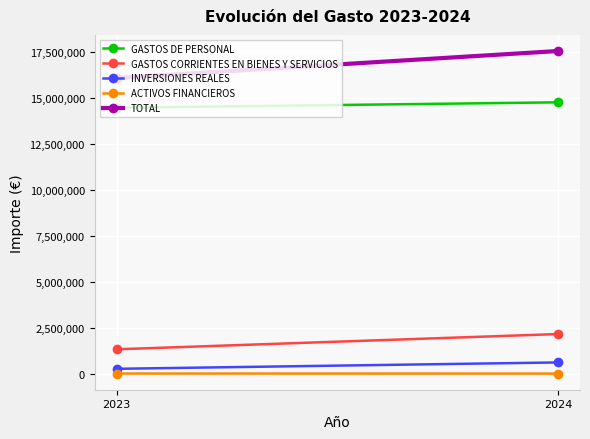

Reading right to left, what are all the values shown in this chart?

GASTOS DE PERSONAL: 2024=14757042	2023=14464452
GASTOS CORRIENTES EN BIENES Y SERVICIOS: 2024=2160504	2023=1332515
INVERSIONES REALES: 2024=617716	2023=271176
ACTIVOS FINANCIEROS: 2024=11000	2023=15000
TOTAL: 2024=17546263	2023=16083144